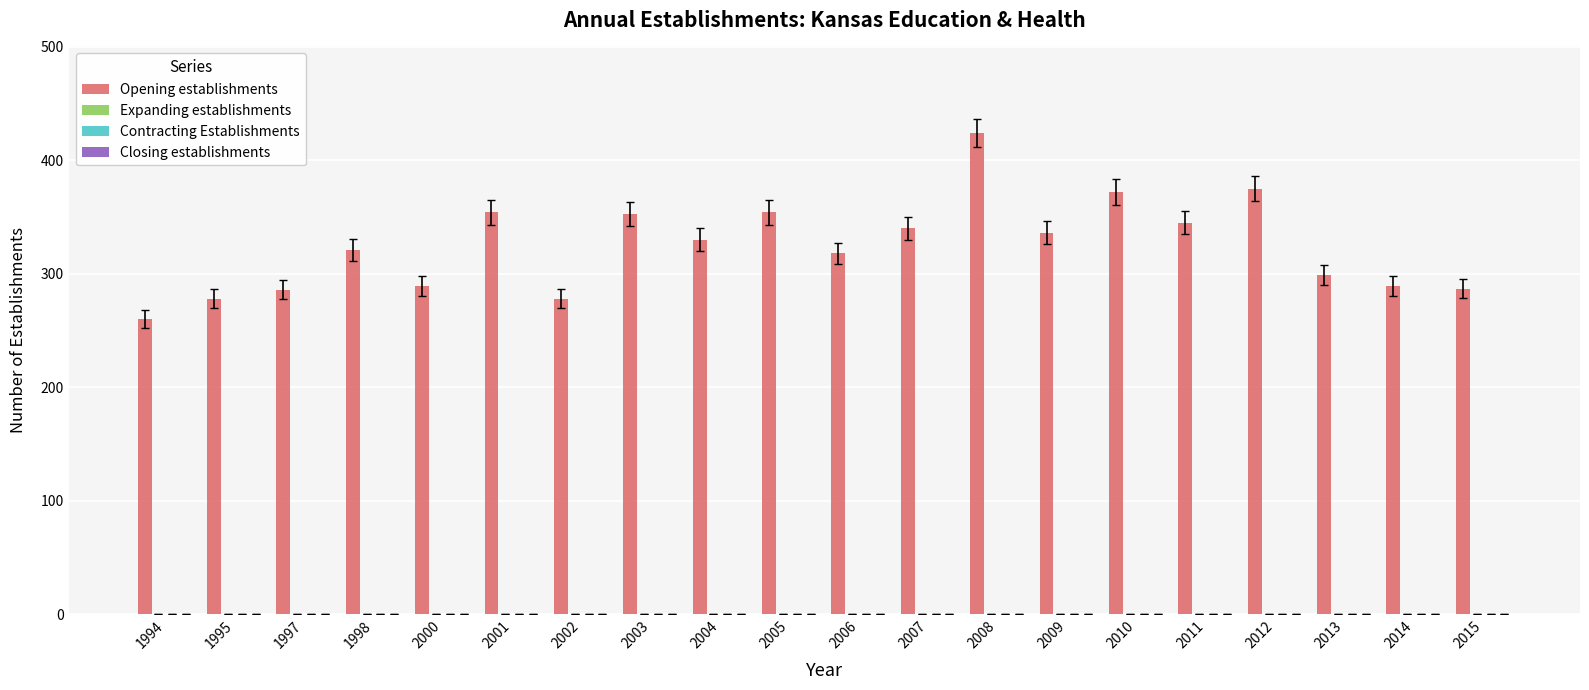

What is the smallest value displayed?

260